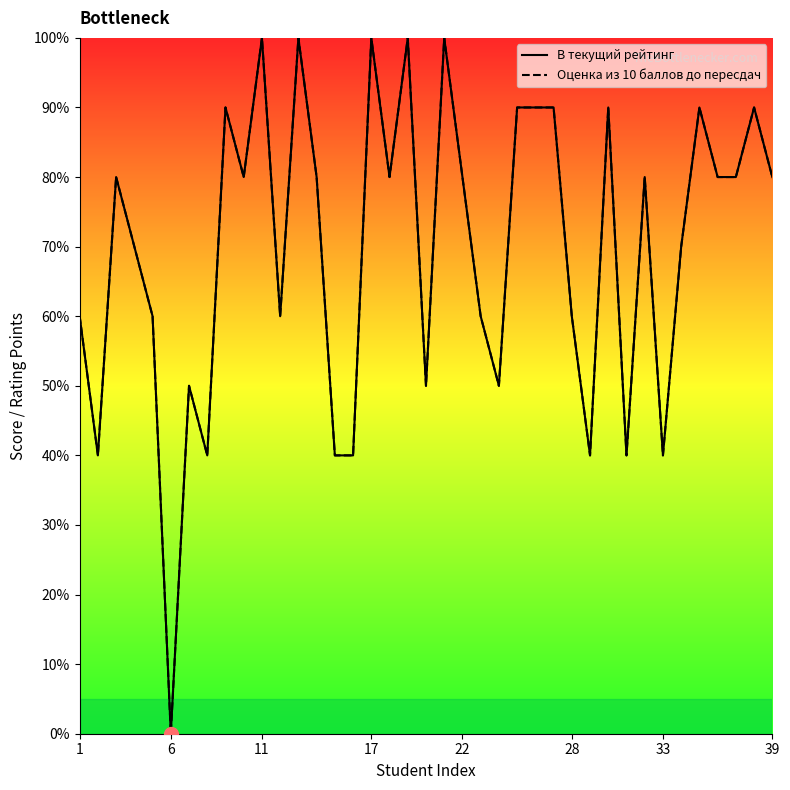

How many data points in В текущий рейтинг are above 80?

12